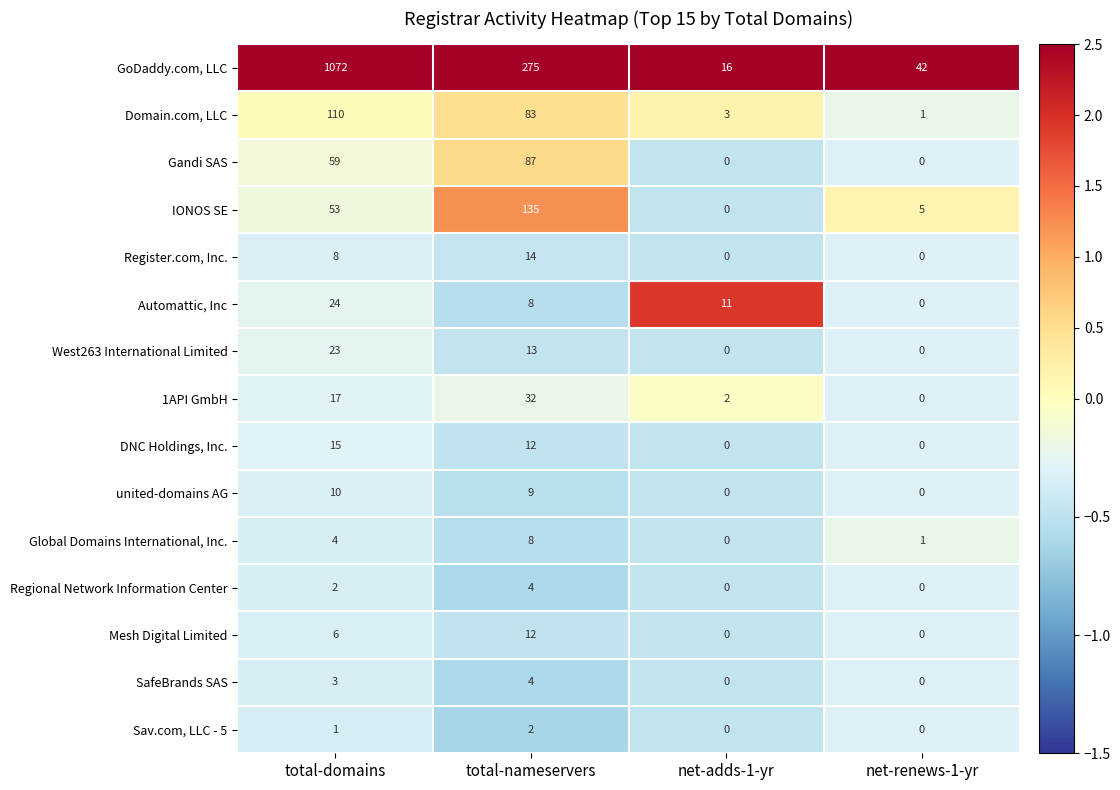

At how many categories does at least one series exceed 2?

4